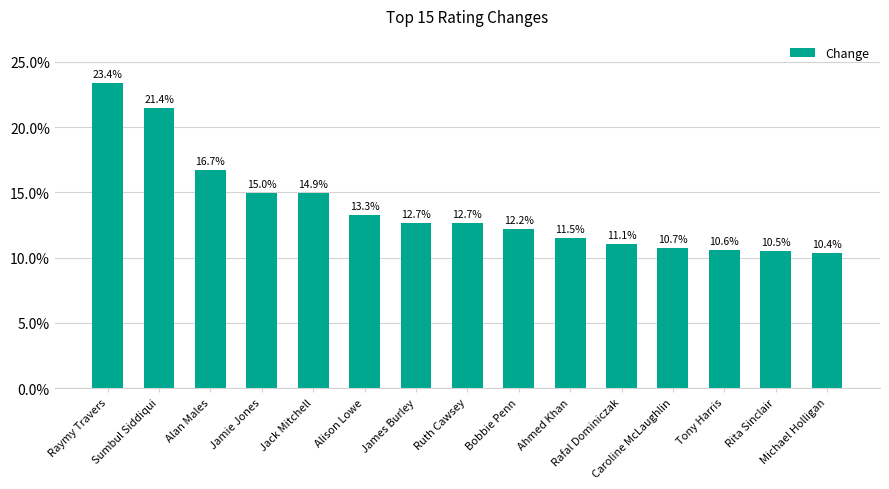

At which label does the data first exceed 12?

Raymy Travers